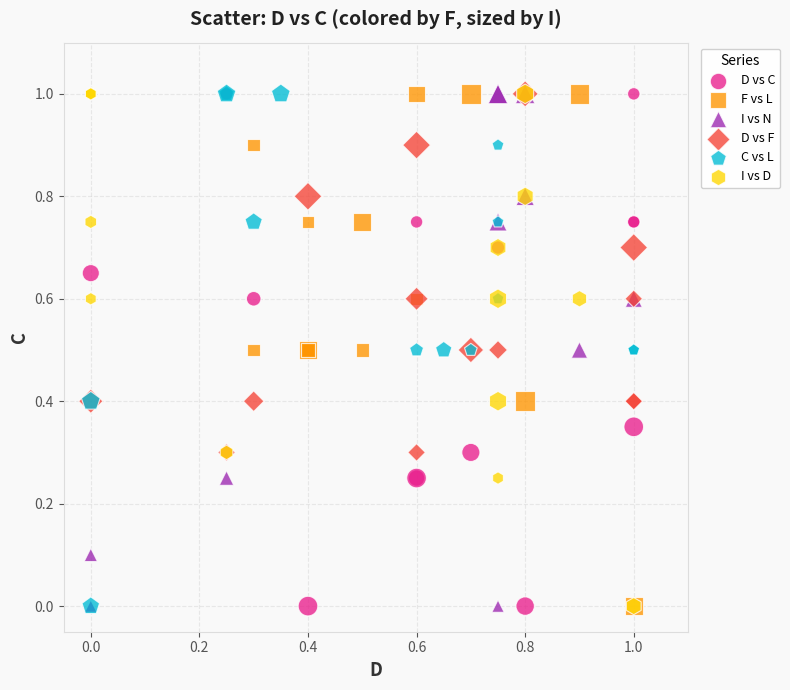

What are all the series names shown in the legend?

D vs C, F vs L, I vs N, D vs F, C vs L, I vs D